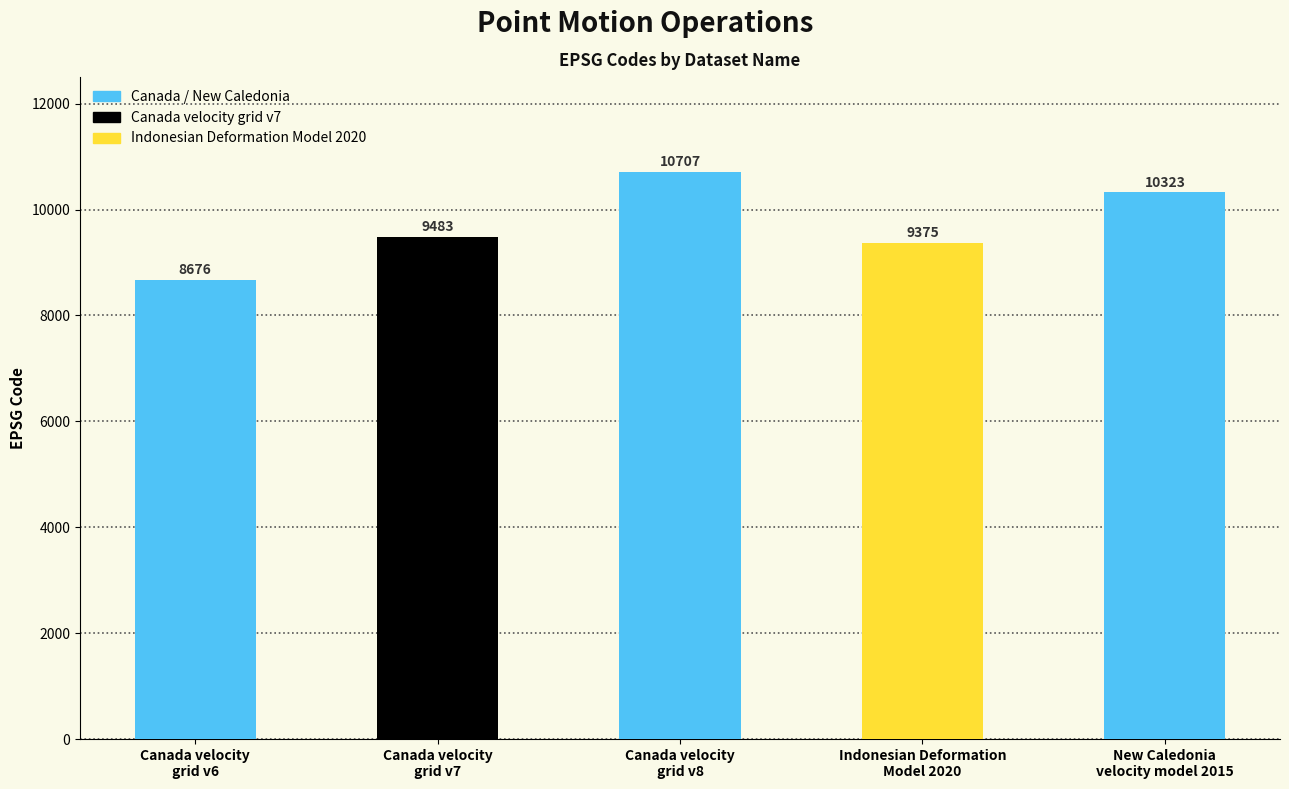

How many bars are there in total?

5